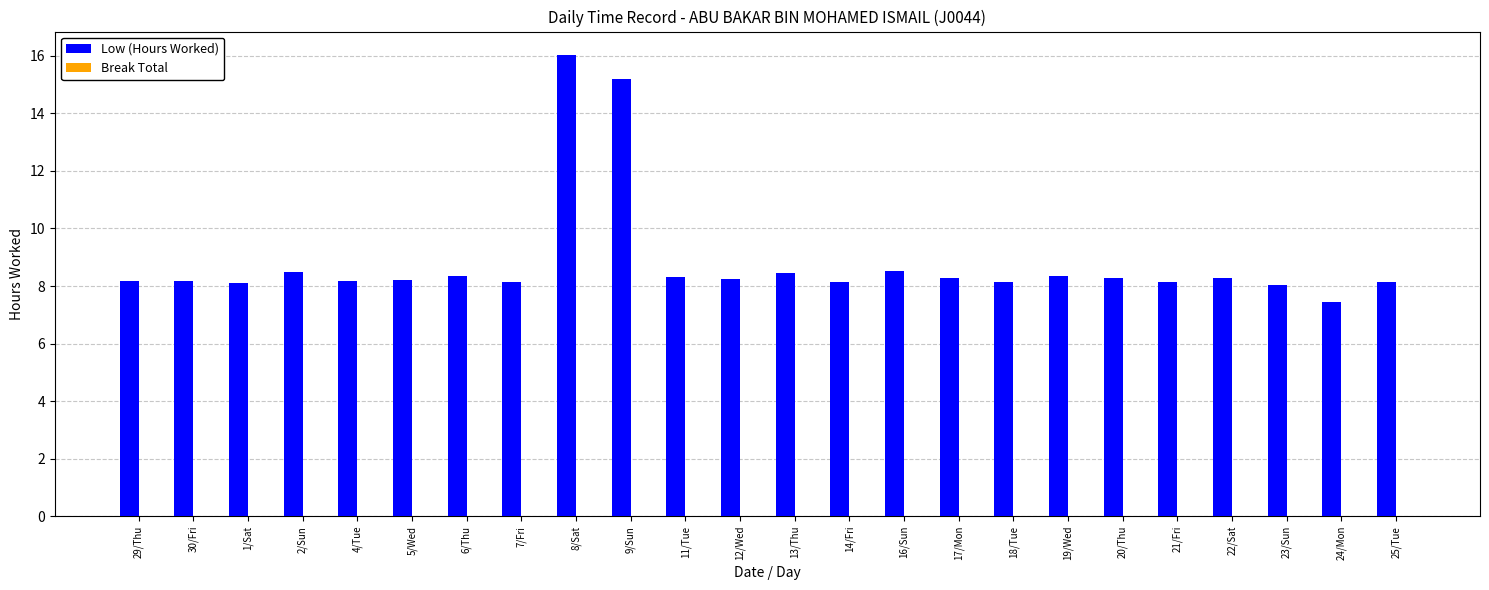

What is the value of the 1st bar from the left?

8.2